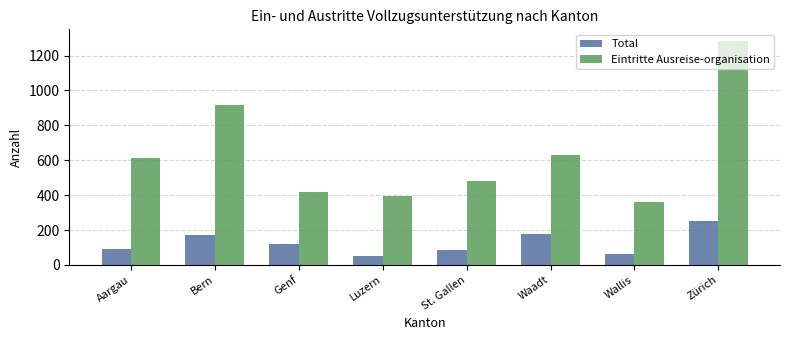

What is the smallest value displayed?

52